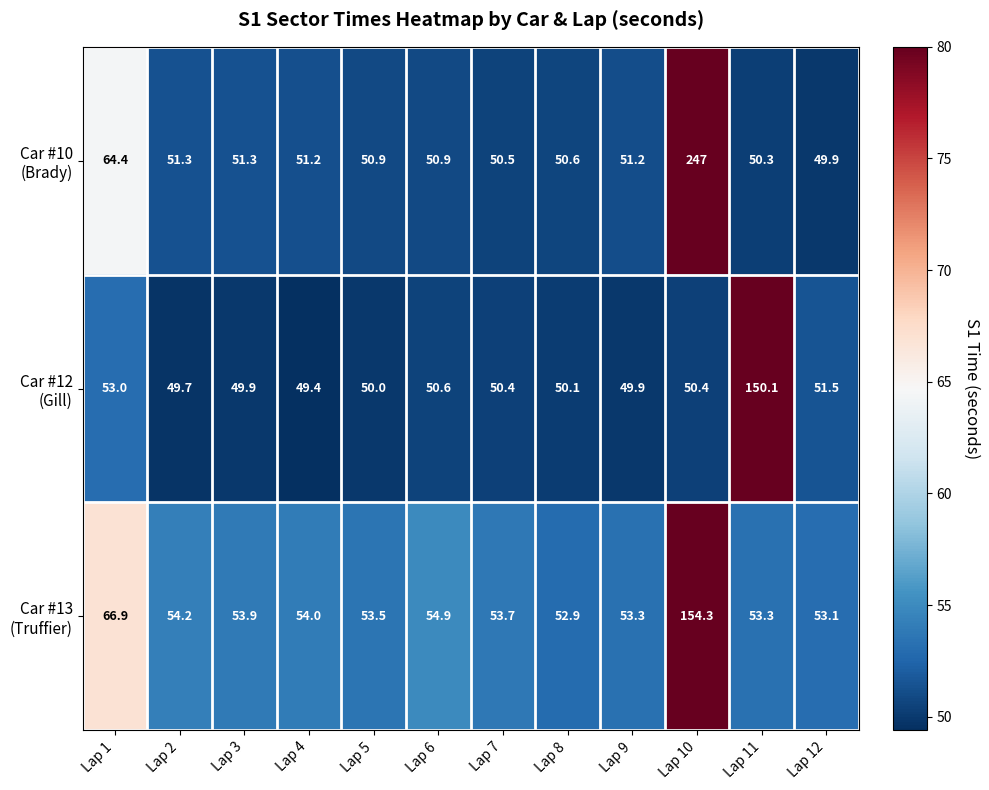

What is the spread (max minus min) of values at Lap 11?

99.8